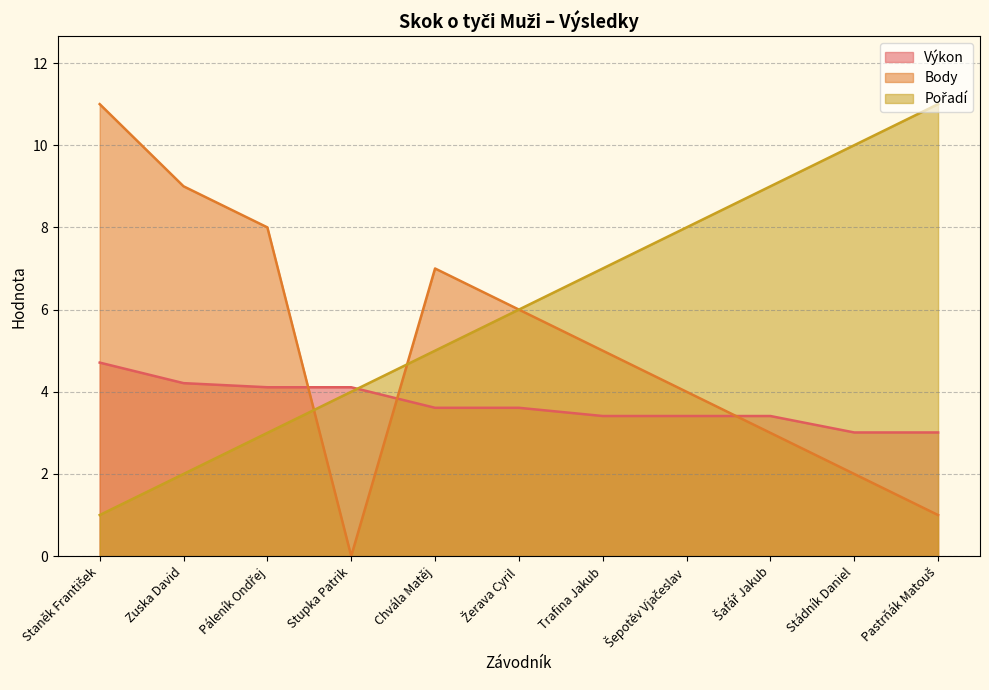

At how many categories does at least one series exceed 3?

11